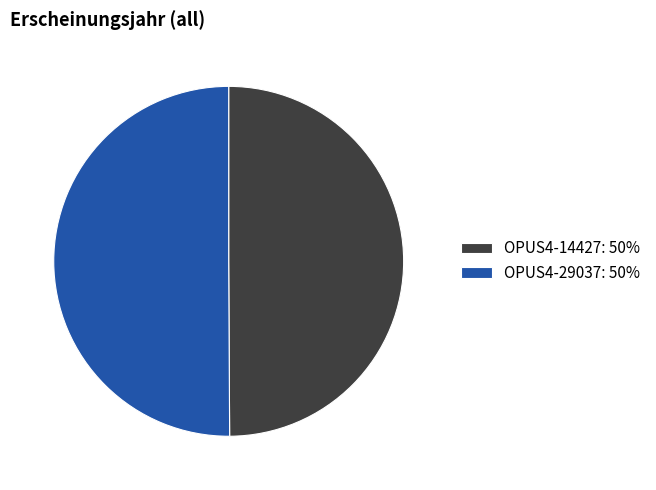

How many segments does this pie chart have?

2